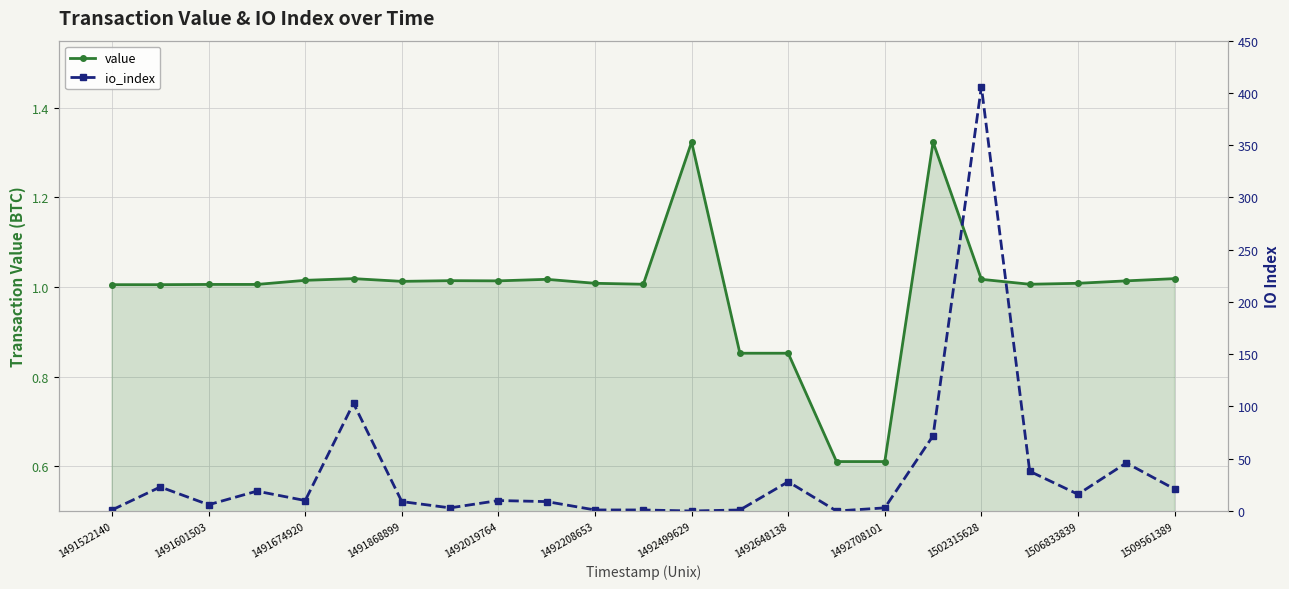

The value of value at 1506833839 is 1.5. True or false?

False